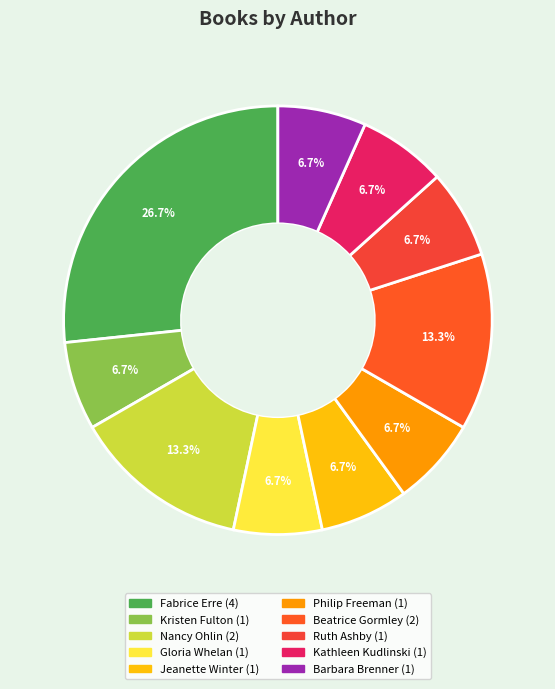

Combined, what portion of the pie is Kristen Fulton and Jeanette Winter?

13.3%